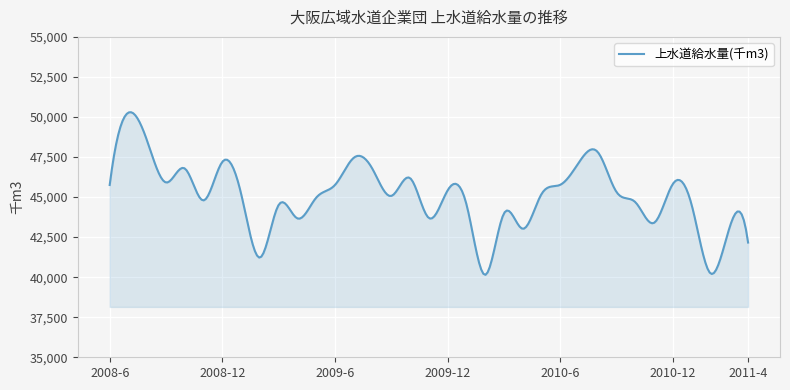

What is the smallest value displayed?

40147.8